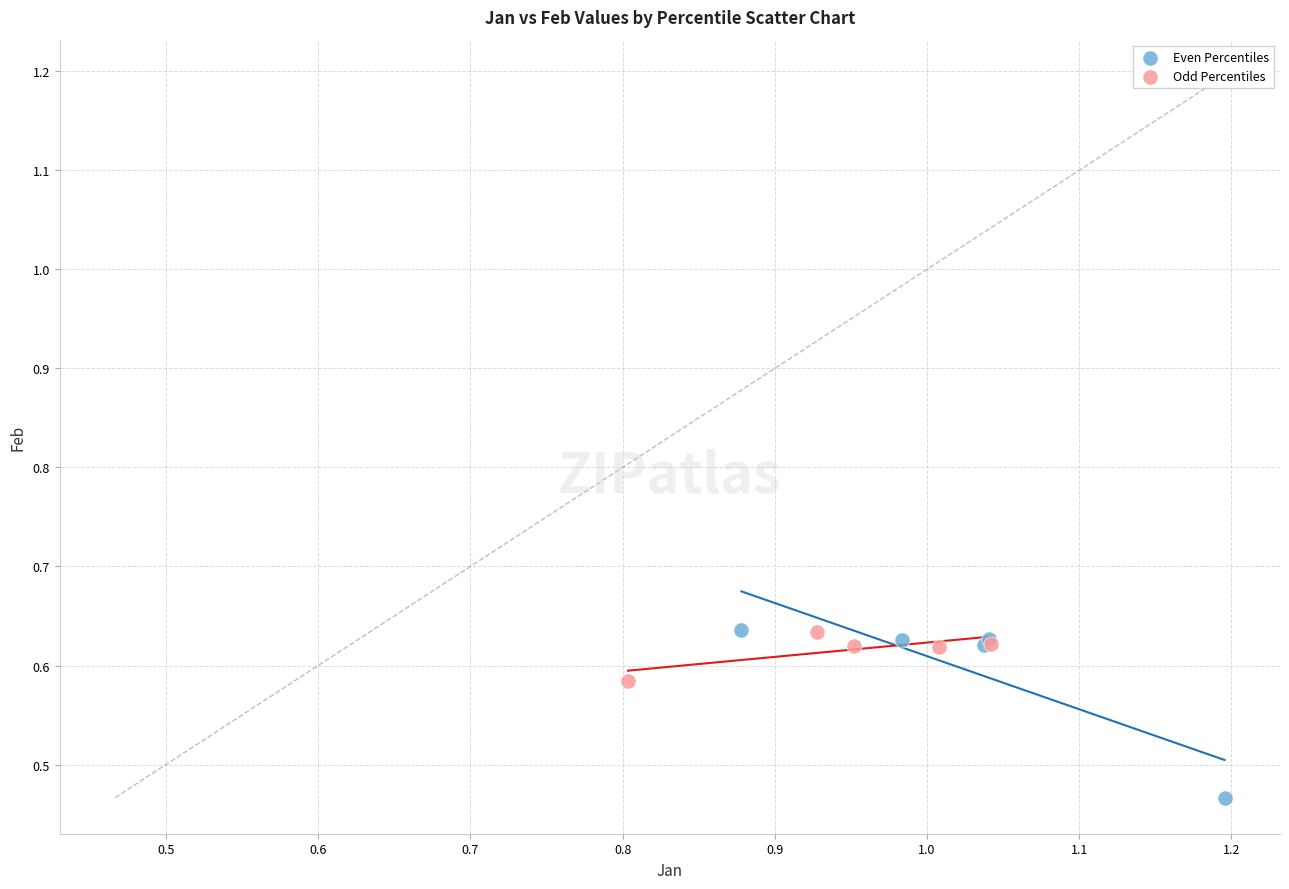

Which series contains the lowest Y value?

Even Percentiles